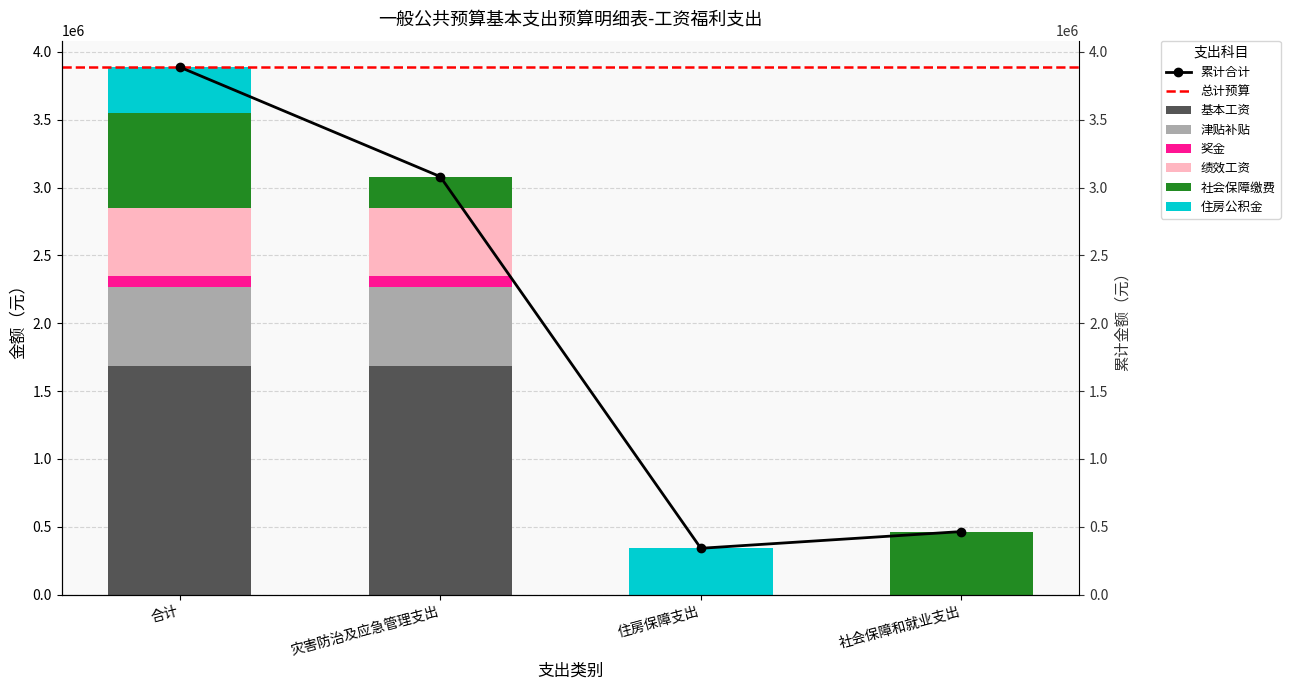

How many data points does each series have?

4